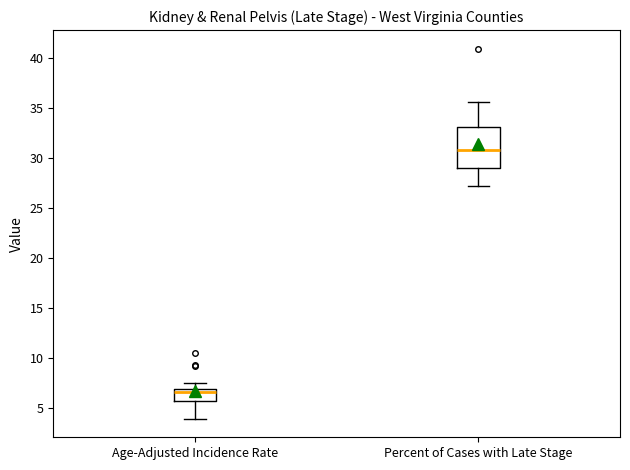

Which box has the lowest median line?

Age-Adjusted Incidence Rate